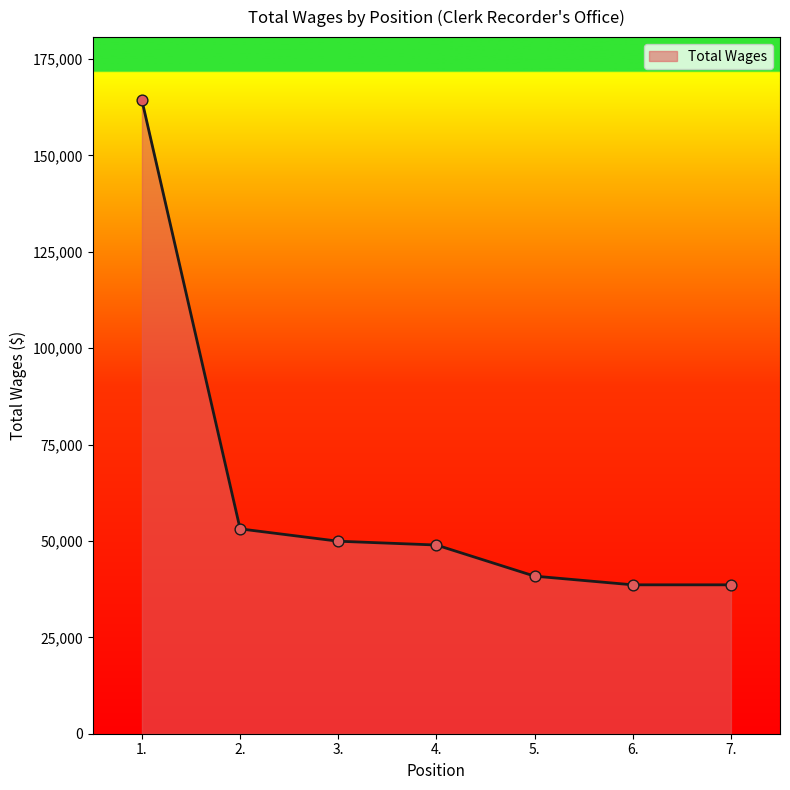

What is the change in value from 2. to 5.?

-12264